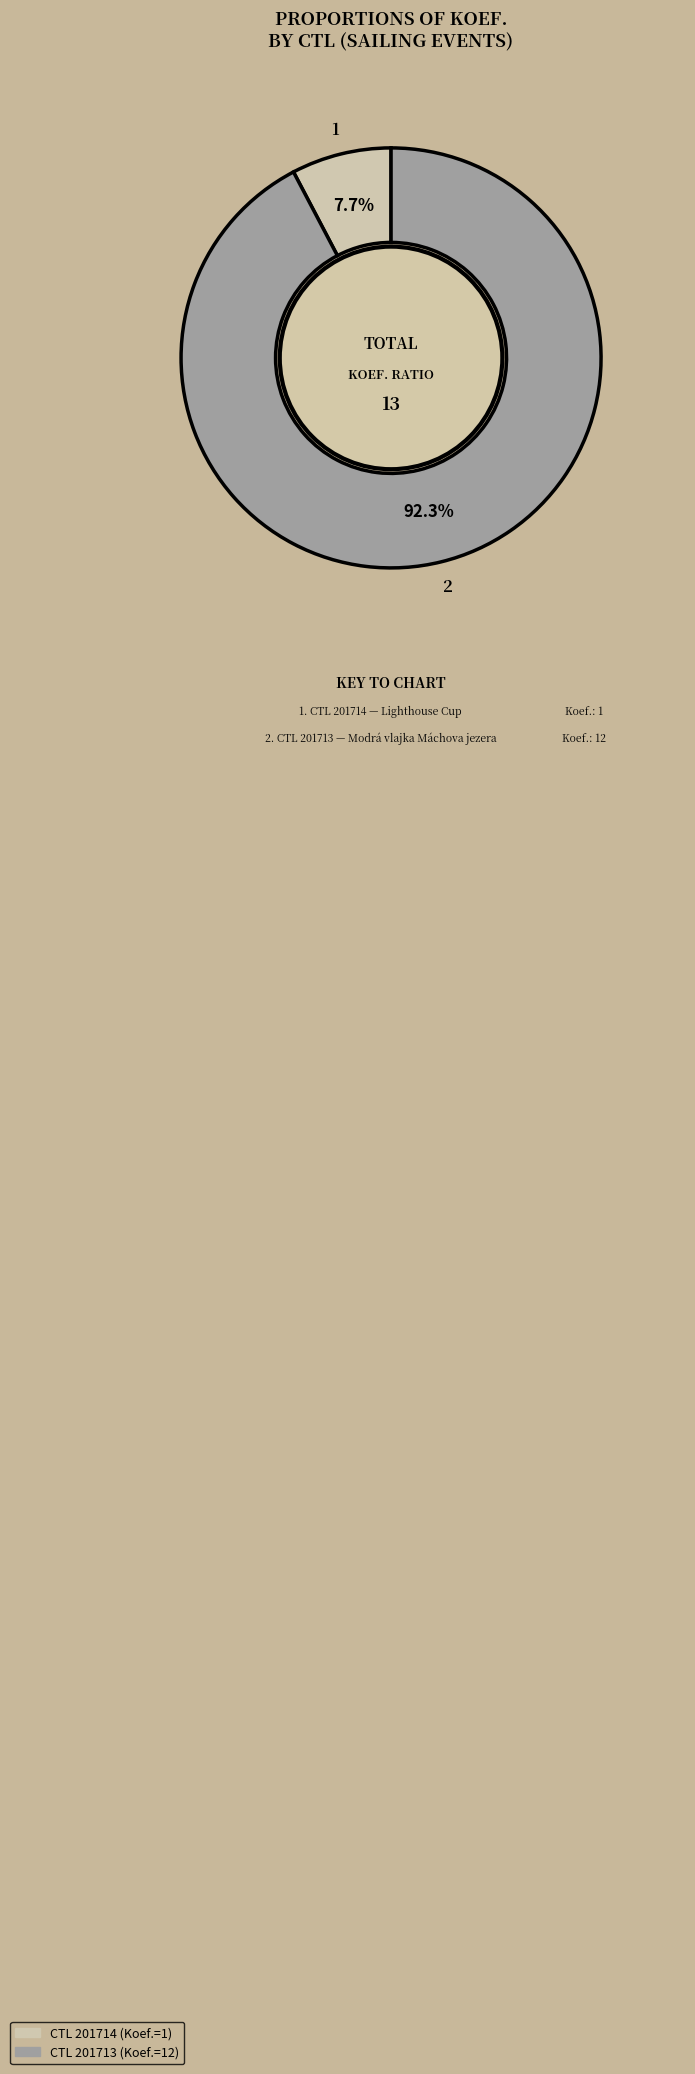

Is there a majority slice in this chart?

Yes